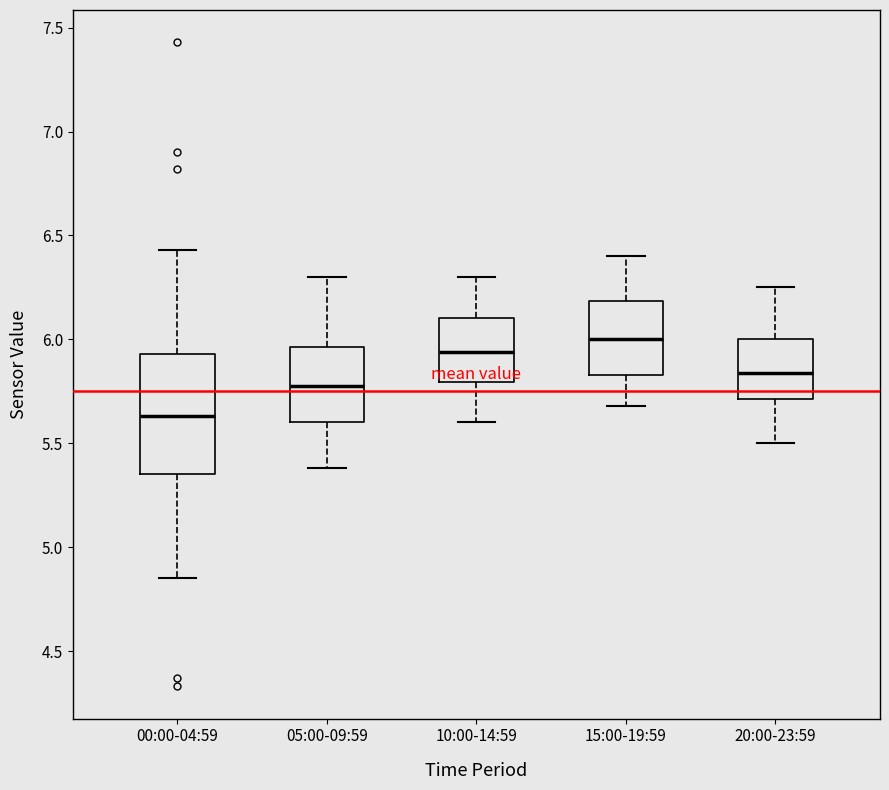

Which box's median line is the lowest?

00:00-04:59